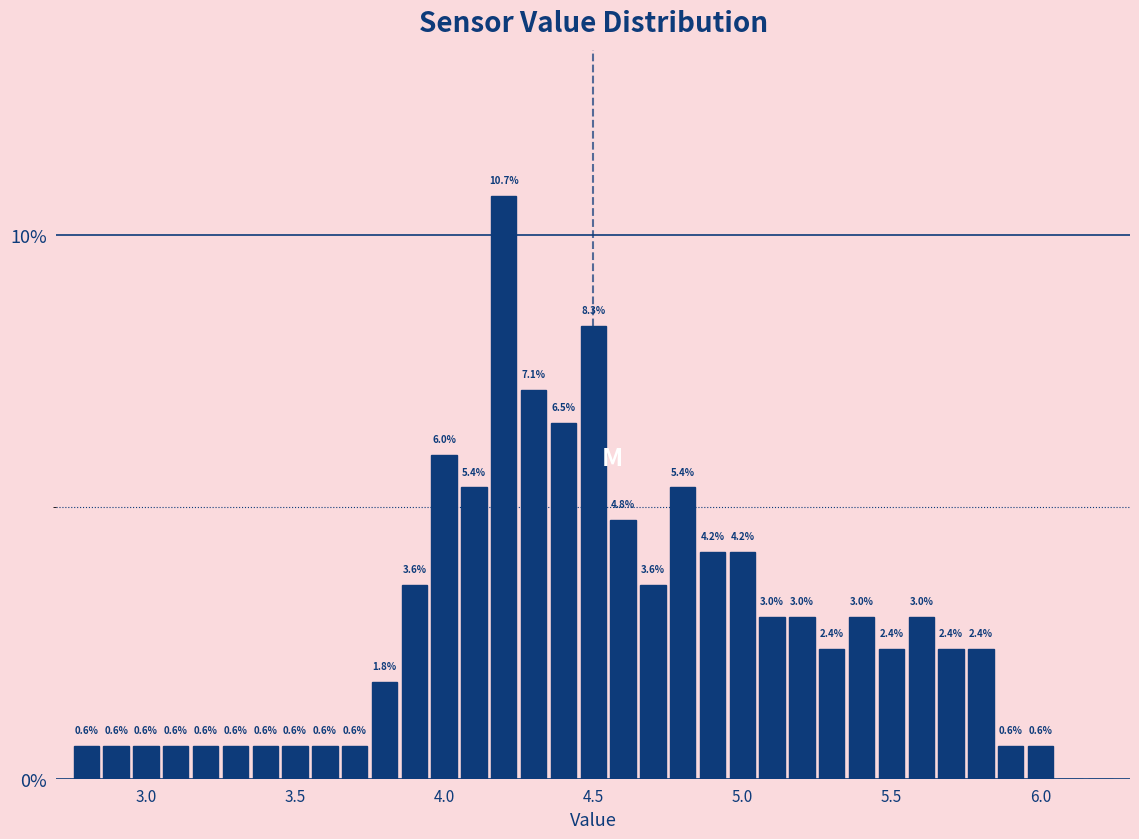

Read against the x-axis, roughly where is the centre of the tallest bar?

4.20